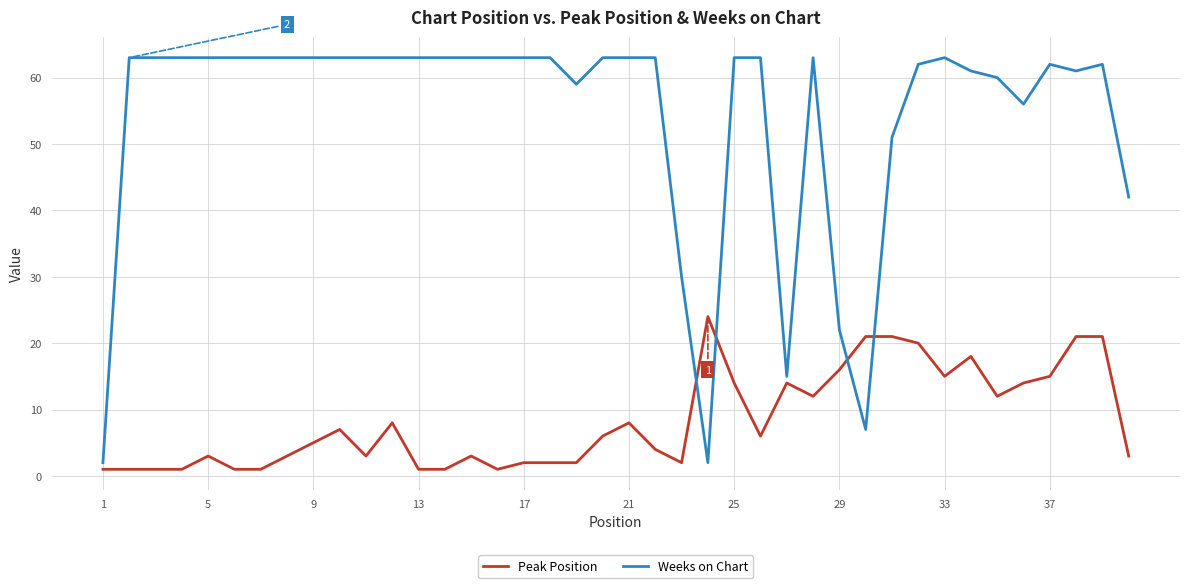

What is the difference between the maximum and minimum values in the Peak Position series?

23